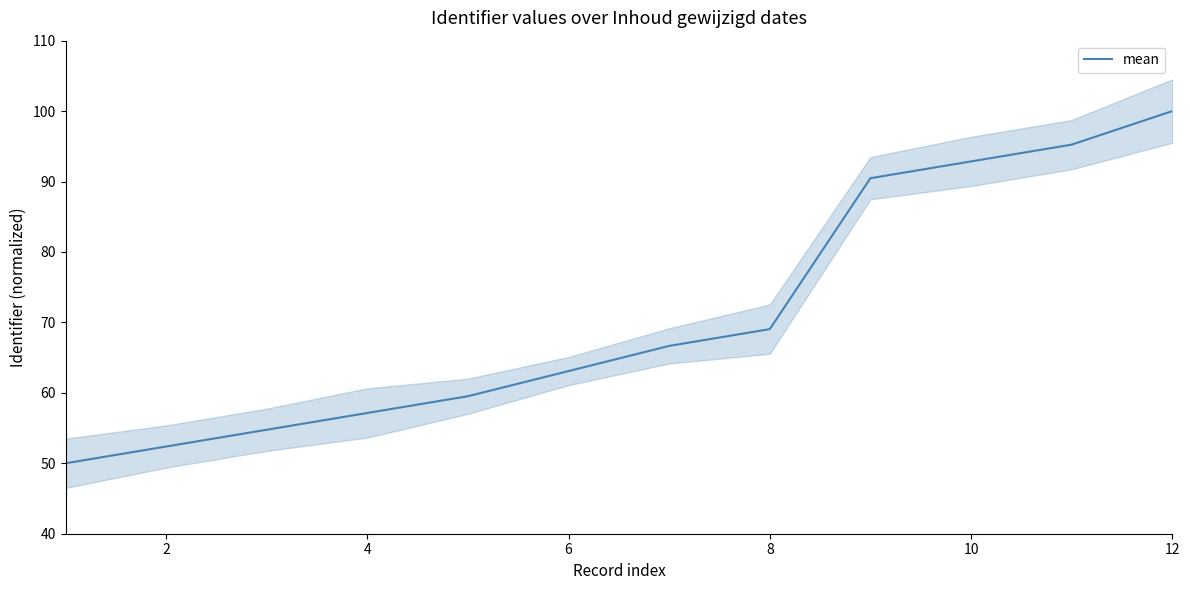

At which label does mean reach its peak?

12